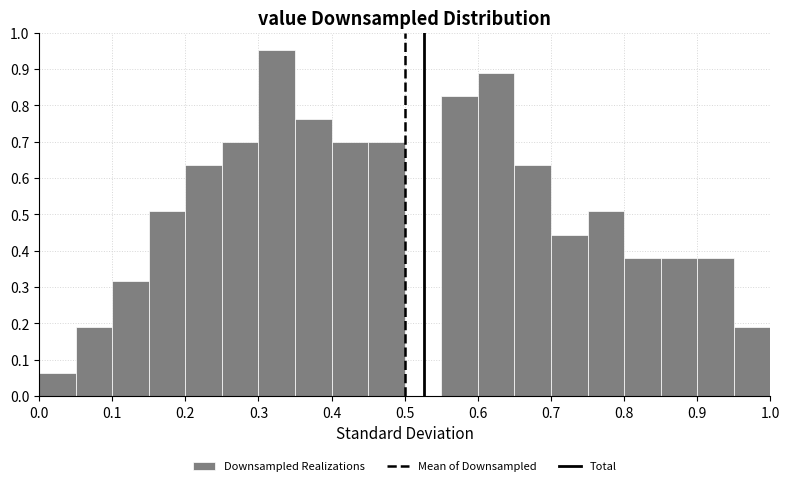

Reading left to right, list every bar in this chart as the range it spans on the x-axis followed by its height. The values are not printed on the chart, so give them approximately, as read against the axis.

0.00 to 0.05: 0.06
0.05 to 0.10: 0.19
0.10 to 0.15: 0.32
0.15 to 0.20: 0.51
0.20 to 0.25: 0.63
0.25 to 0.30: 0.70
0.30 to 0.35: 0.95
0.35 to 0.40: 0.76
0.40 to 0.45: 0.70
0.45 to 0.50: 0.70
0.50 to 0.55: 0
0.55 to 0.60: 0.83
0.60 to 0.65: 0.89
0.65 to 0.70: 0.63
0.70 to 0.75: 0.44
0.75 to 0.80: 0.51
0.80 to 0.85: 0.38
0.85 to 0.90: 0.38
0.90 to 0.95: 0.38
0.95 to 1.00: 0.19